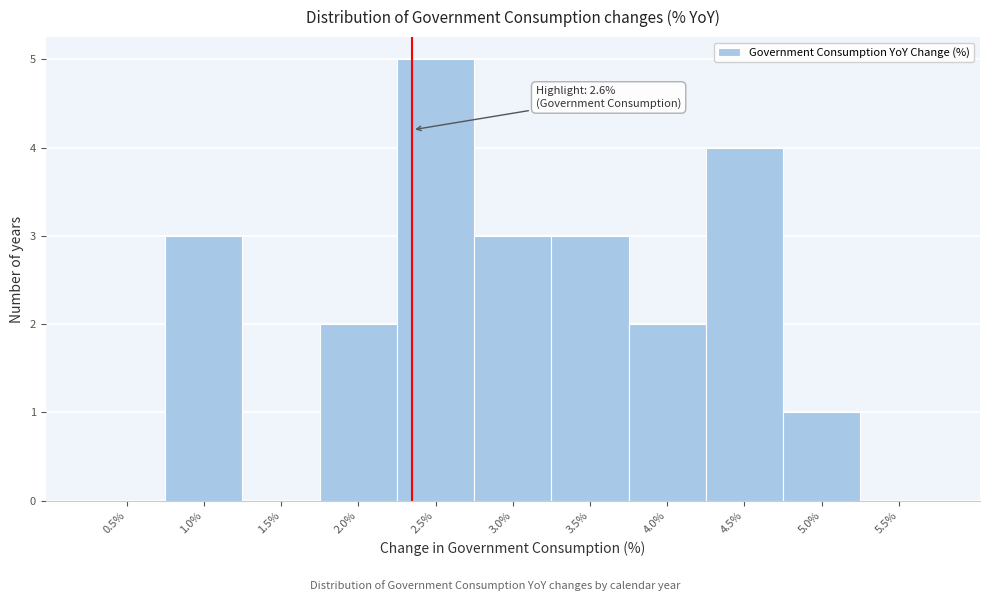

Reading right to left, extract all data points from this chart.

5.5%=0	5.0%=1	4.5%=4	4.0%=2	3.5%=3	3.0%=3	2.5%=5	2.0%=2	1.5%=0	1.0%=3	0.5%=0